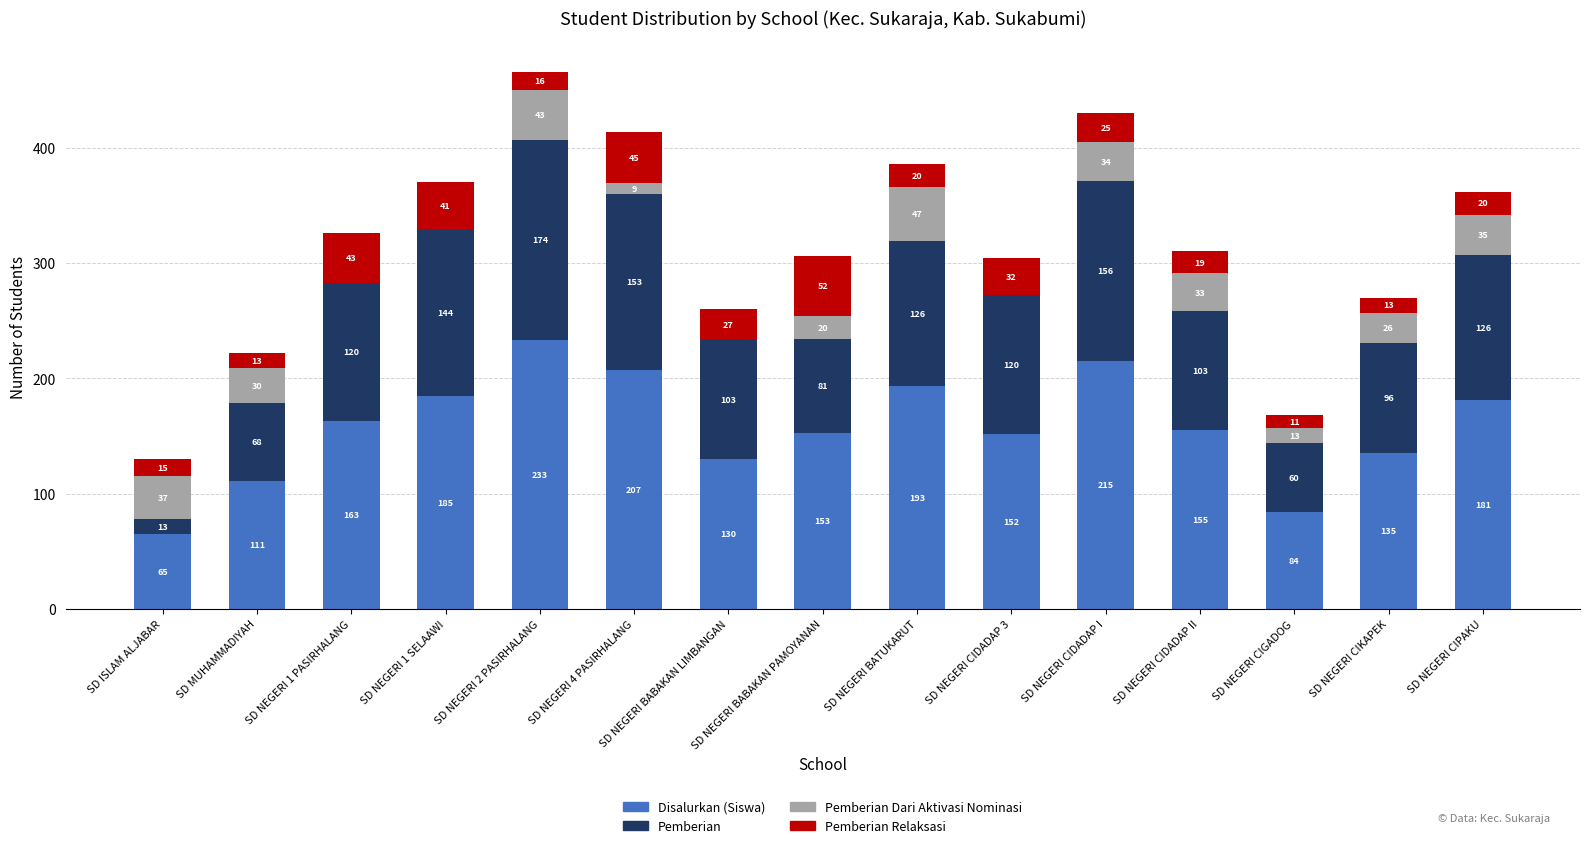

What is the total value across all series at SD NEGERI BABAKAN PAMOYANAN?

306